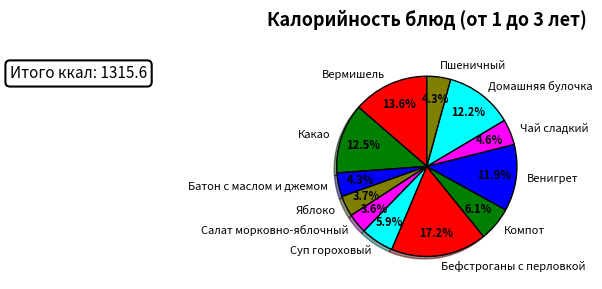

Which has a higher value, Домашняя булочка or Батон с маслом и джемом?

Домашняя булочка